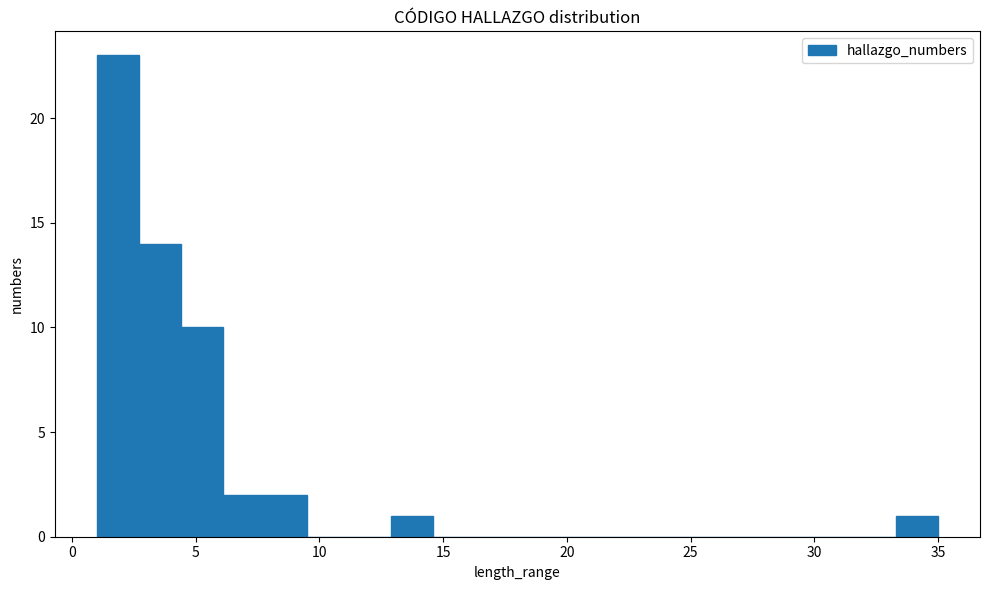

Around what value on the x-axis is the tallest bar? Give the approximate position of its centre, as read against the axis.

2.0